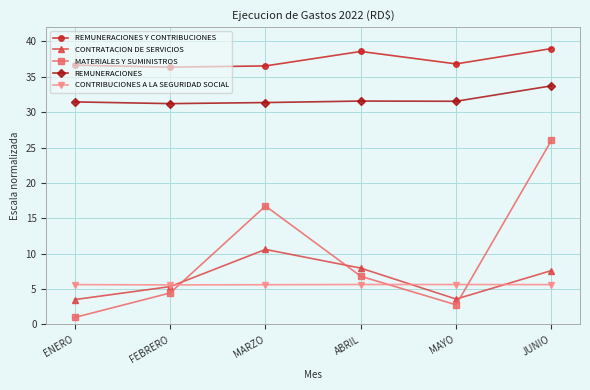

What are all the series names shown in the legend?

REMUNERACIONES Y CONTRIBUCIONES, CONTRATACION DE SERVICIOS, MATERIALES Y SUMINISTROS, REMUNERACIONES, CONTRIBUCIONES A LA SEGURIDAD SOCIAL